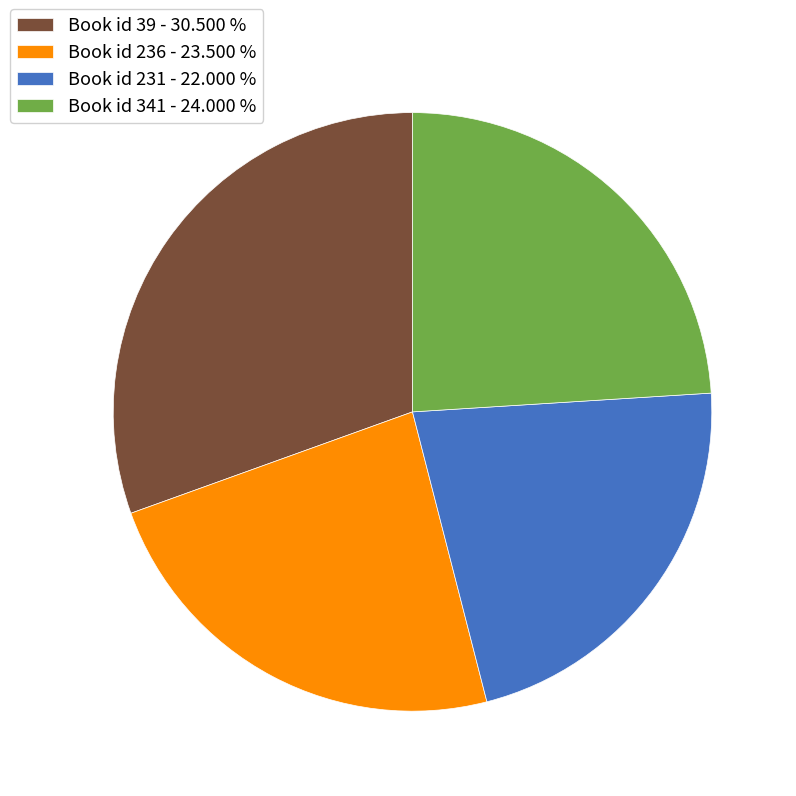

Is Book id 231 - 22.000 % the majority of the pie?

No